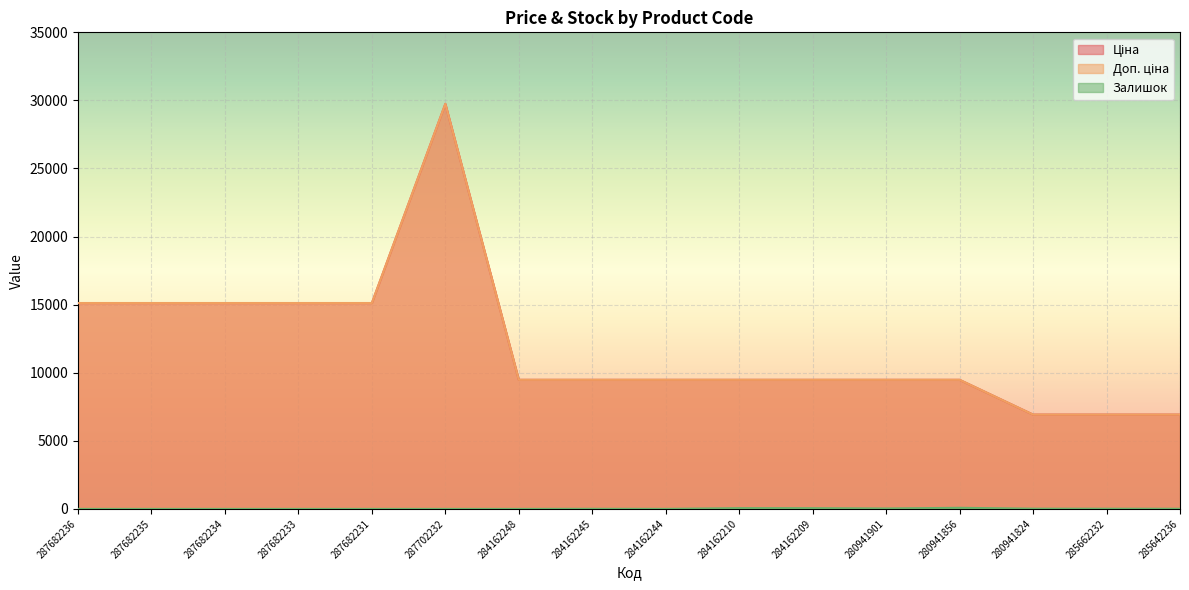

True or false: Ціна has a value of 6181.5 at 284162209.

False